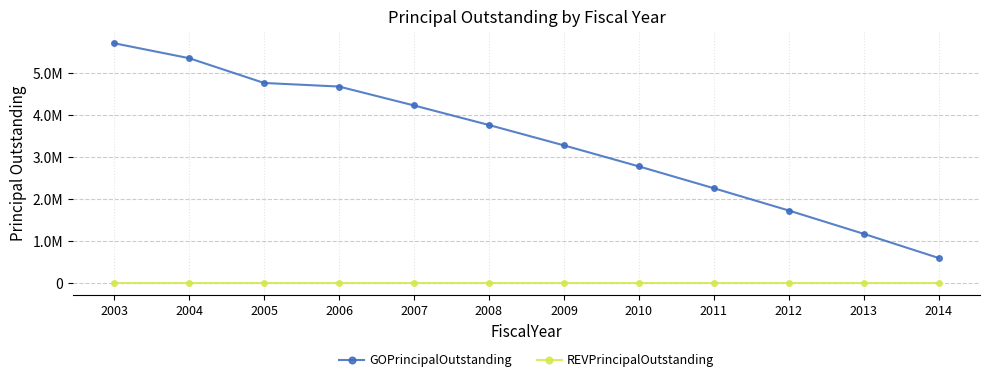

Is this an area chart (filled region under the line)?

No